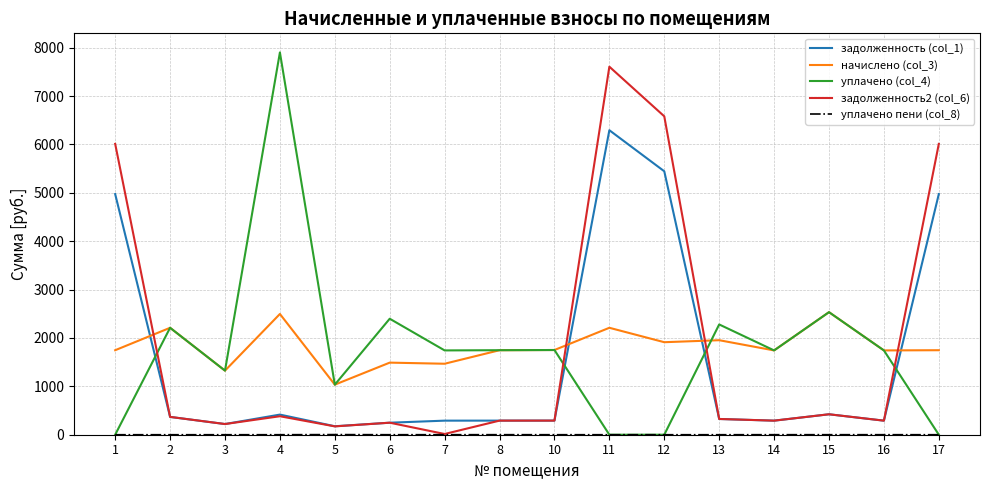

True or false: задолженность2 (col_6) has more than 2 interior local peaks.

True